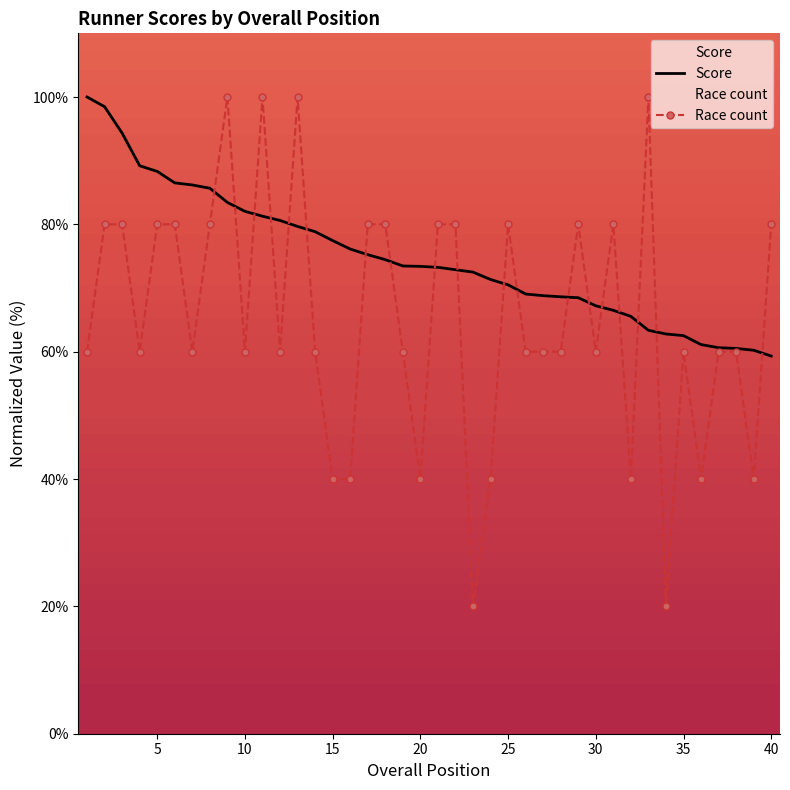

What is the lowest value of the Score series?

59.3